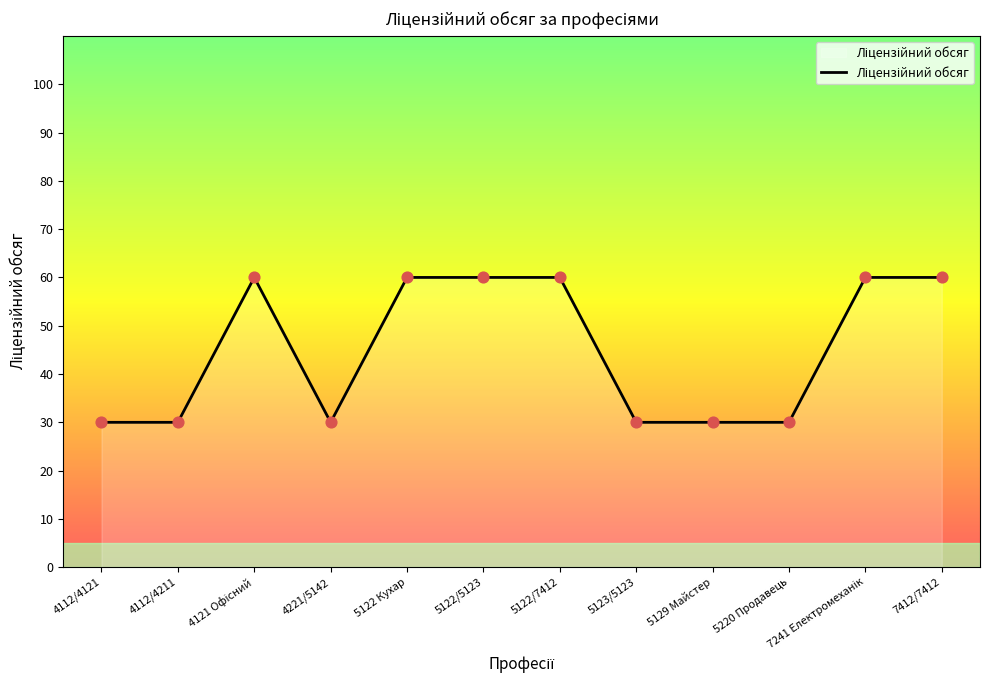

Between 5129 Майстер and 7412/7412, which is larger?

7412/7412